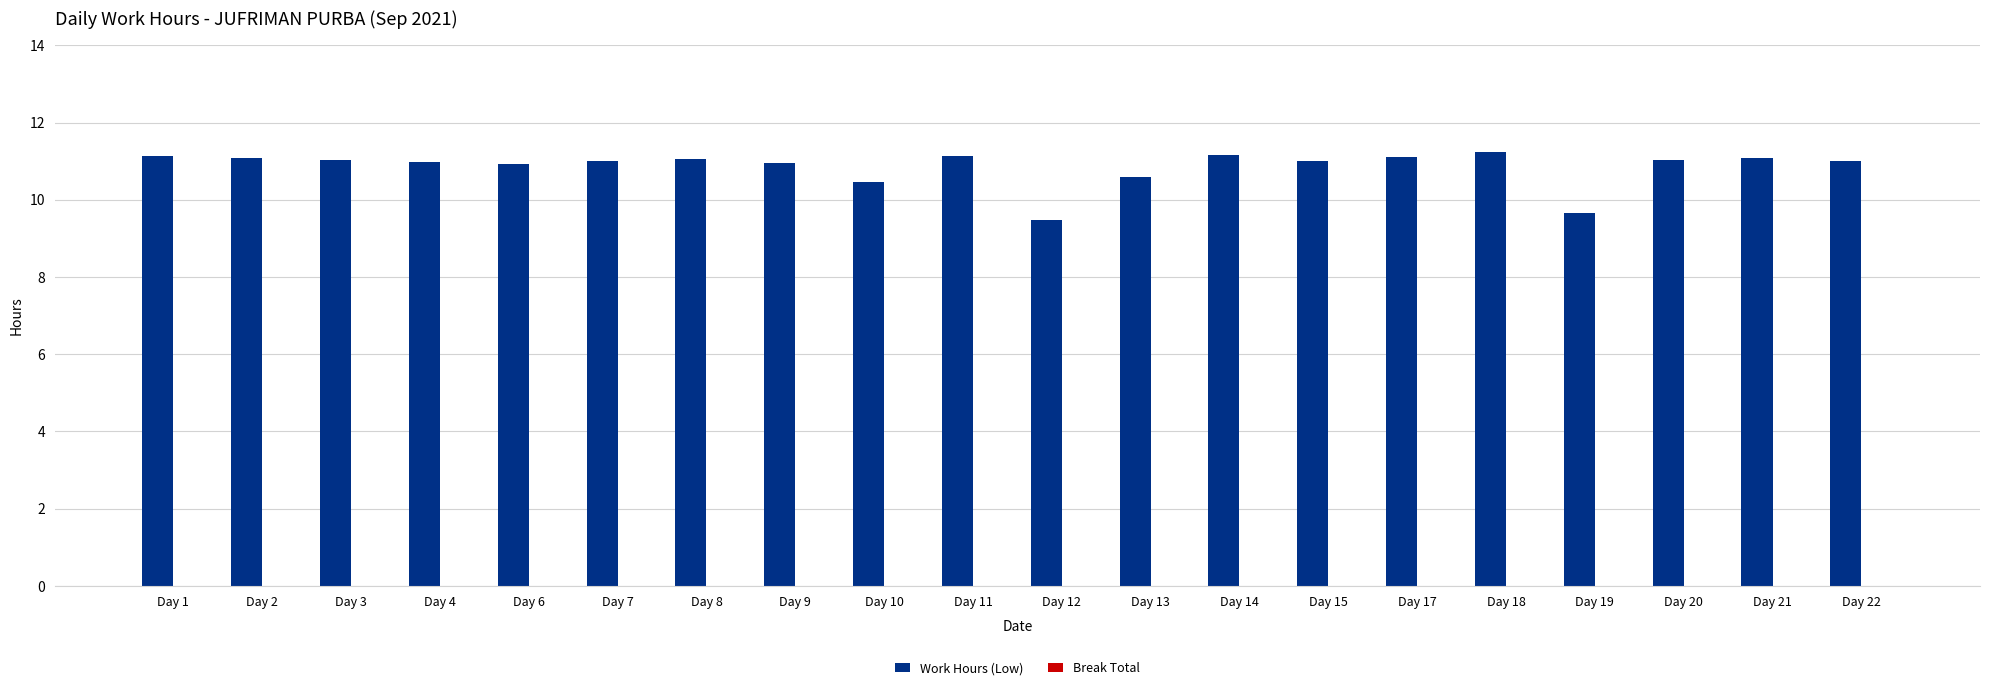

What is the minimum value shown in the chart?

9.5